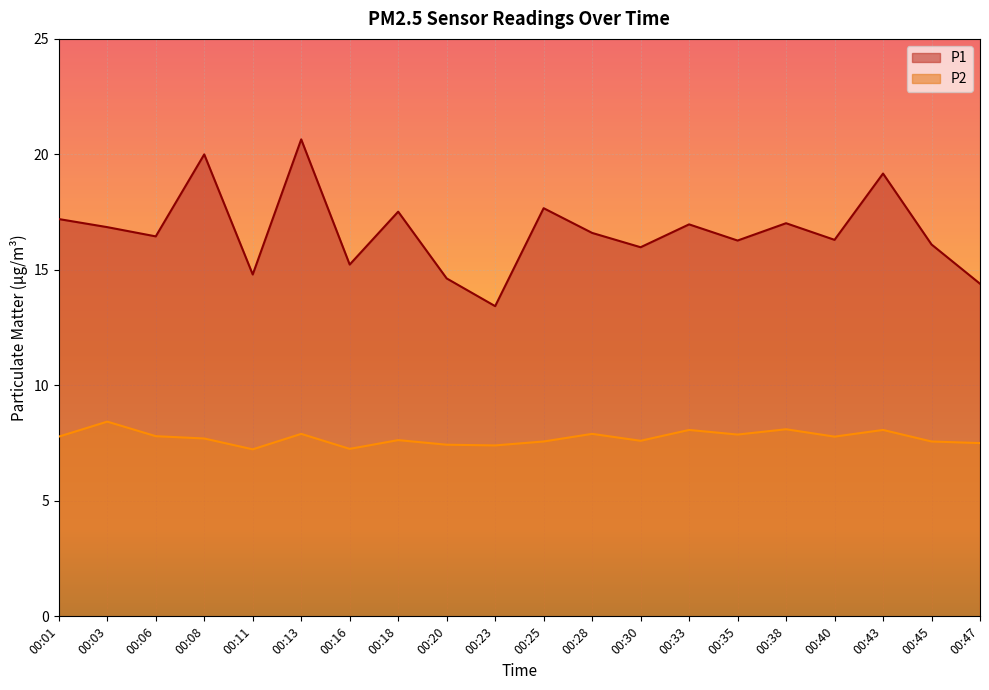

Which series changed the most between 00:06 and 00:25?

P1